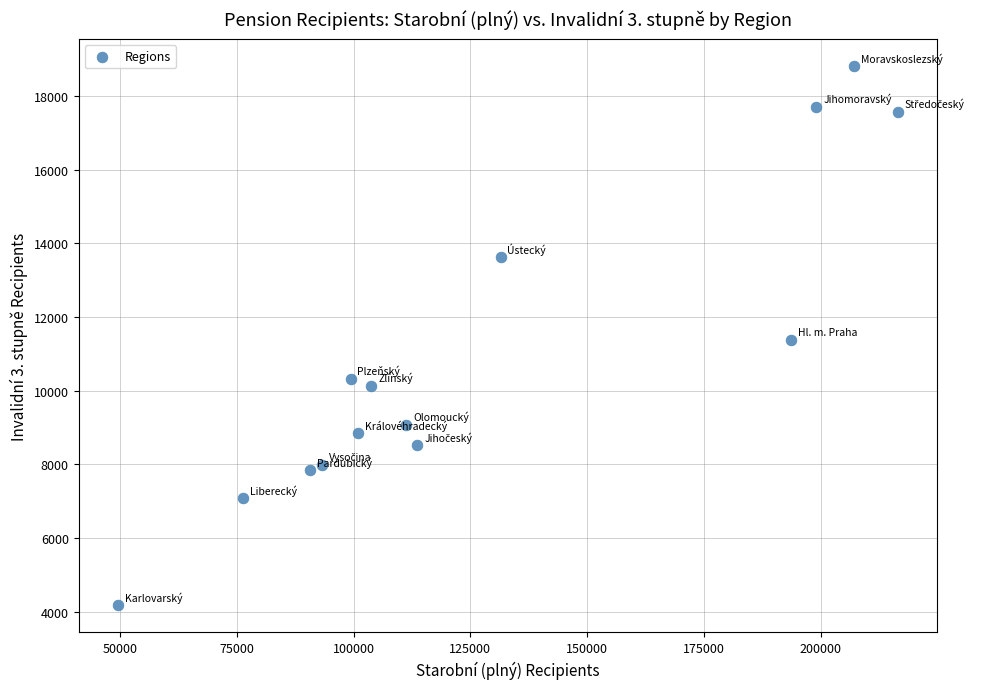

What is the range of X values (max minus min)?

167056